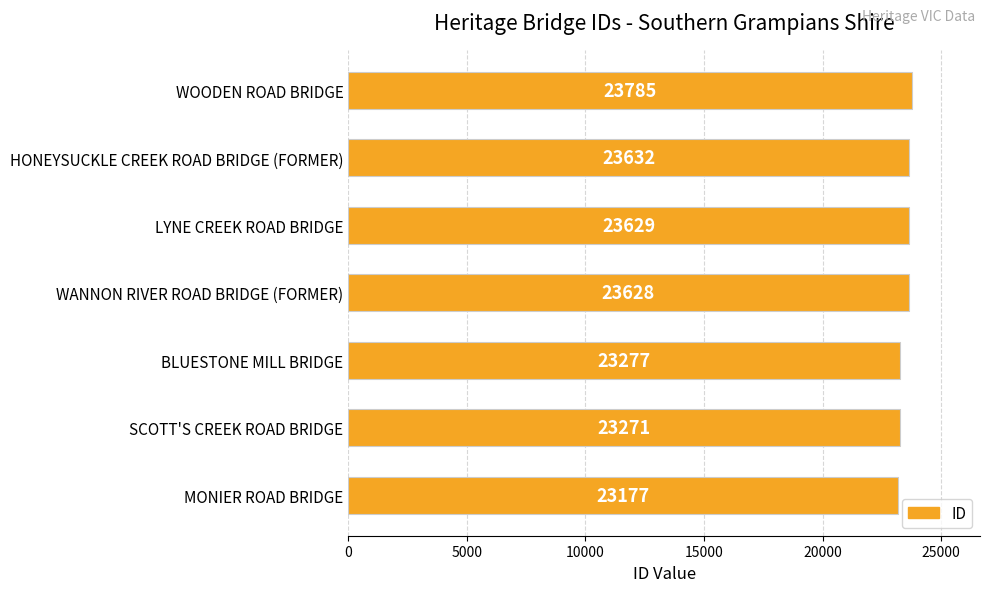

What is the maximum value shown in the chart?

23785